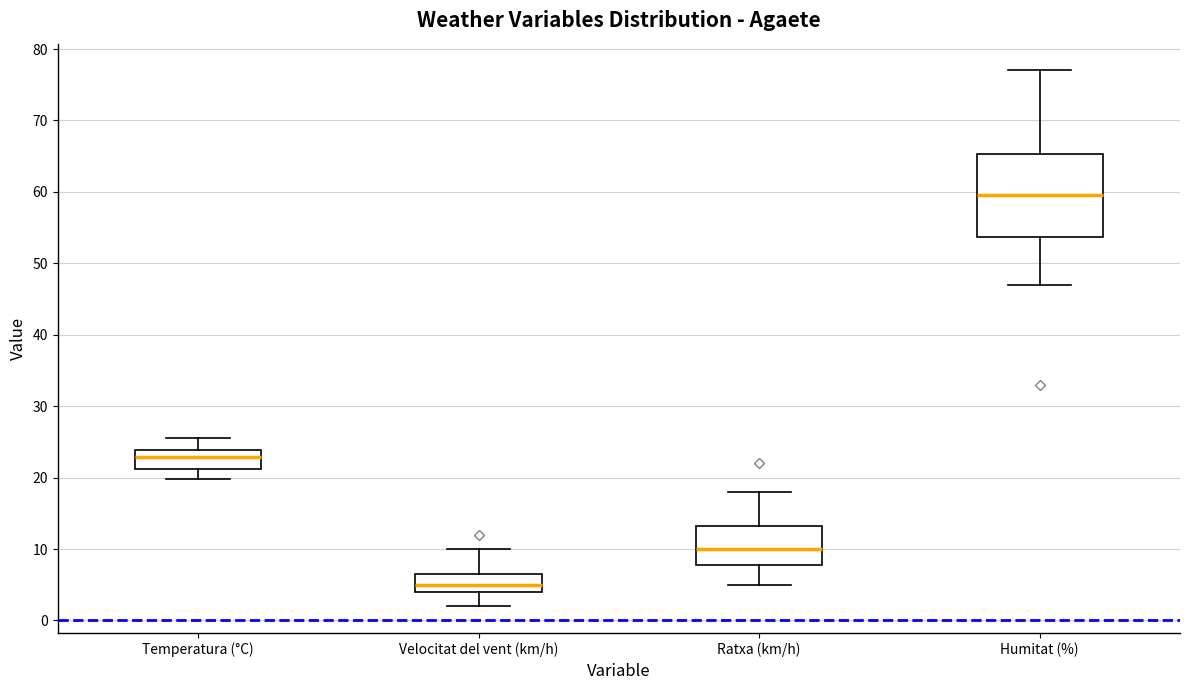

Reading left to right, read every box against the y-axis: the position of its median line, the range the box covers, and the ends of its whiskers. The values are not printed on the chart, so give them approximately, as read against the axis.

Temperatura (°C): median 23, box 21 to 24, whiskers 20 to 26
Velocitat del vent (km/h): median 5, box 4 to 7, whiskers 2 to 10
Ratxa (km/h): median 10, box 8 to 13, whiskers 5 to 18
Humitat (%): median 60, box 54 to 65, whiskers 47 to 77